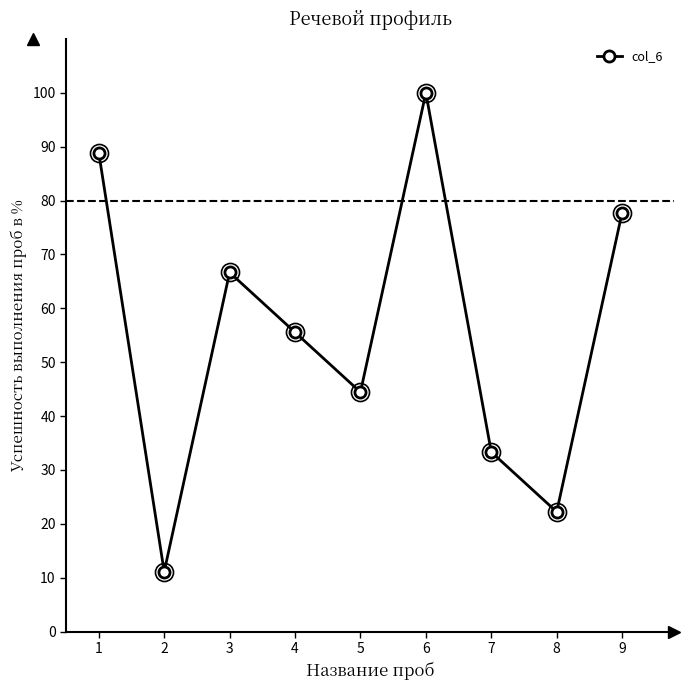

Approximately how many times larger is the value at 2 compared to 6?

0.1